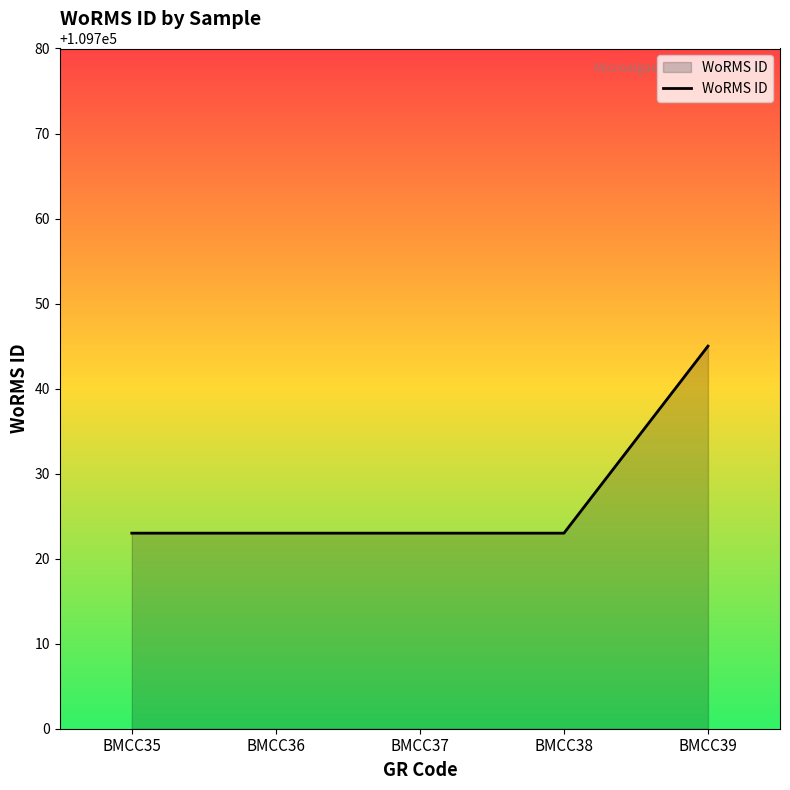

What is the sum of all values?

548637